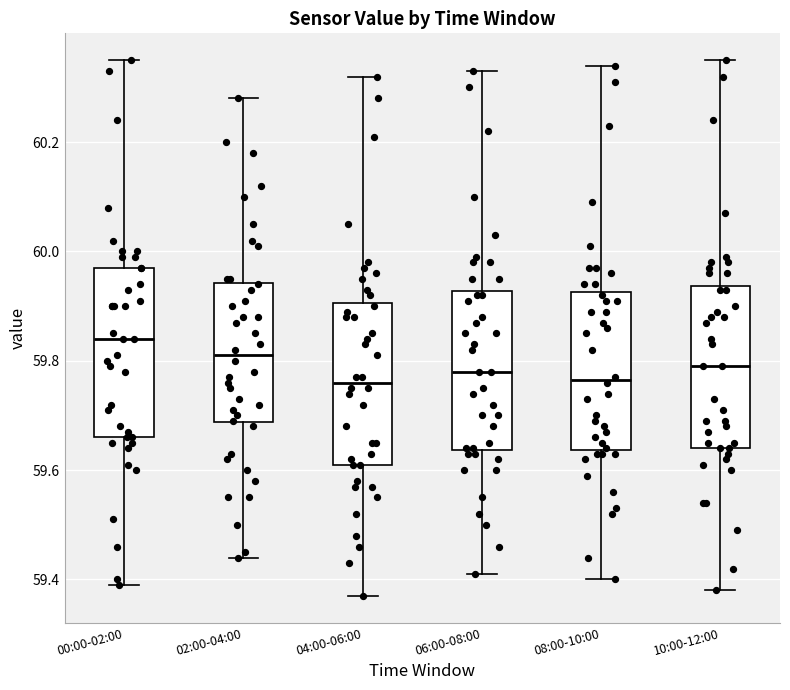

Reading left to right, transcribe this box plot: for each box, give where its median line is, the range the box spans, and where its two whiskers end, as read against the y-axis. The values are not printed on the chart, so give them approximately, as read against the axis.

00:00-02:00: median 59.84, box 59.66 to 59.98, whiskers 59.40 to 60.36
02:00-04:00: median 59.82, box 59.68 to 59.94, whiskers 59.44 to 60.28
04:00-06:00: median 59.76, box 59.62 to 59.90, whiskers 59.38 to 60.32
06:00-08:00: median 59.78, box 59.64 to 59.92, whiskers 59.42 to 60.34
08:00-10:00: median 59.76, box 59.64 to 59.92, whiskers 59.40 to 60.34
10:00-12:00: median 59.80, box 59.64 to 59.94, whiskers 59.38 to 60.36